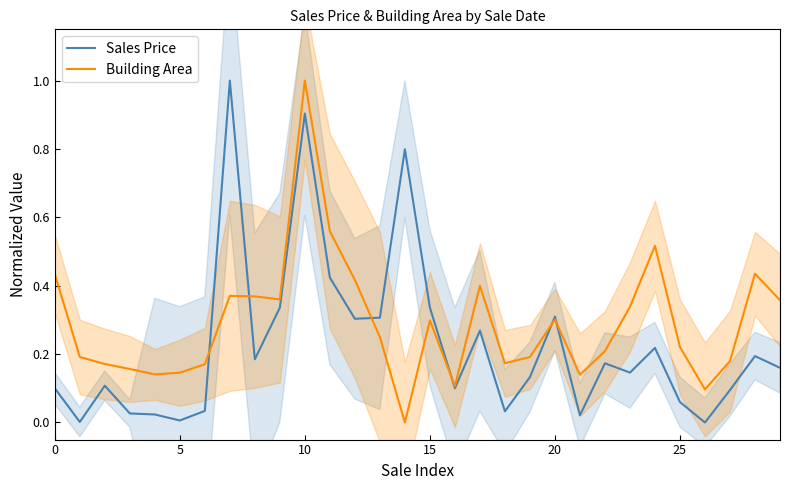

Reading left to right, what are all the values shown in this chart?

Sales Price: 0.1	0.0	0.1	0.0	0.0	0.0	0.0	1.0	0.2	0.3	0.9	0.4	0.3	0.3	0.8	0.3	0.1	0.3	0.0	0.1	0.3	0.0	0.2	0.1	0.2	0.1	0.0	0.1	0.2	0.2
Building Area: 0.4	0.2	0.2	0.2	0.1	0.1	0.2	0.4	0.4	0.4	1.0	0.6	0.4	0.2	0.0	0.3	0.1	0.4	0.2	0.2	0.3	0.1	0.2	0.3	0.5	0.2	0.1	0.2	0.4	0.4